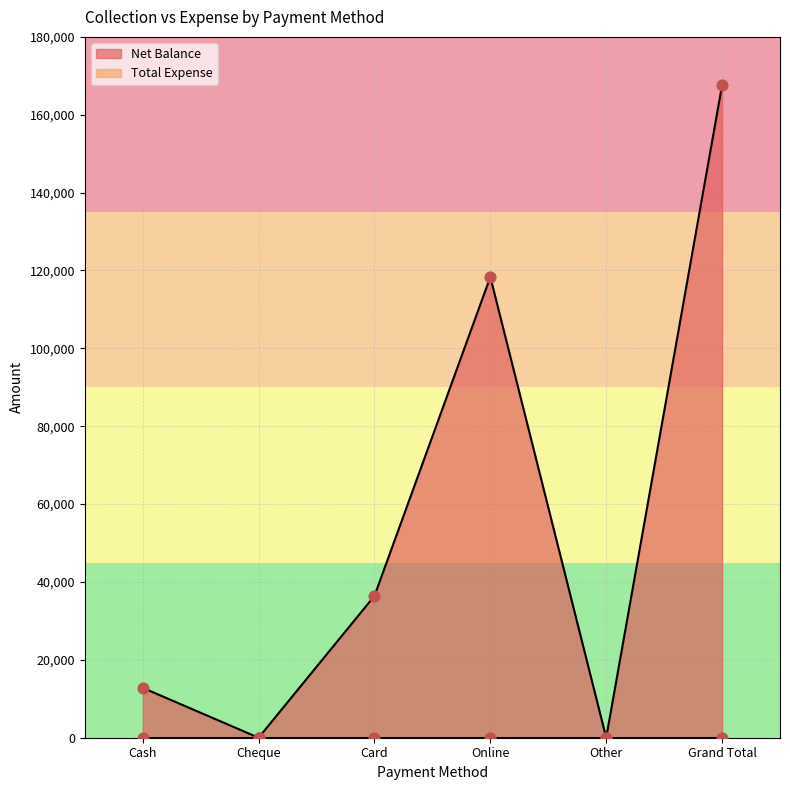

What is the change in value from Cheque to Card?

+36420